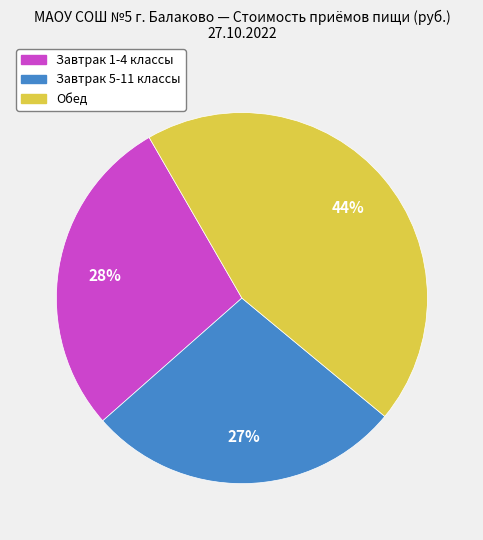

How many segments does this pie chart have?

3